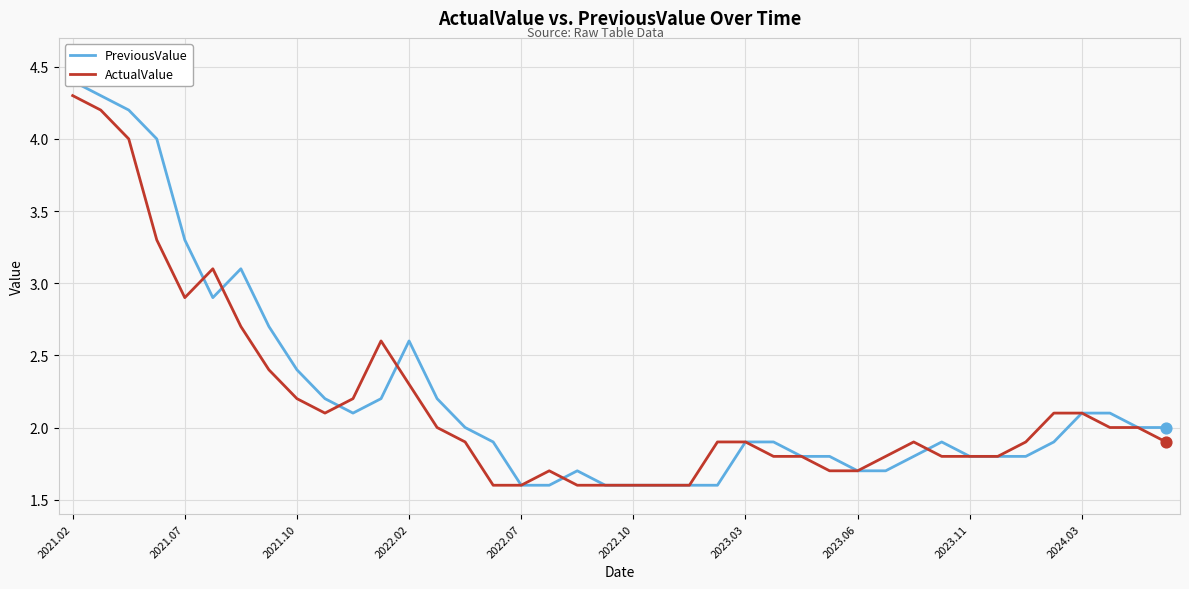

Which series contains the lowest Y value?

PreviousValue